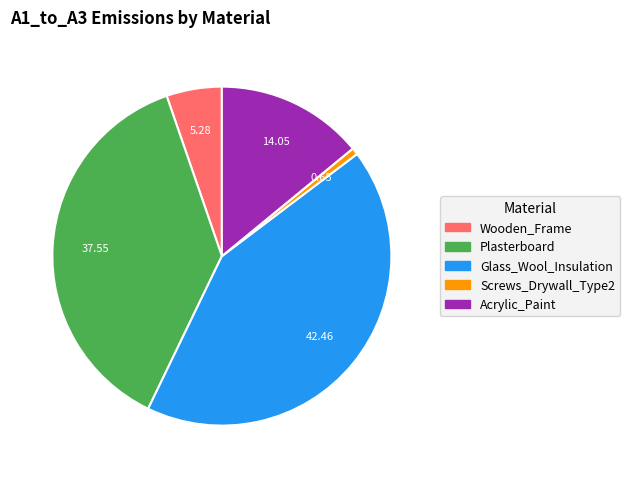

Between Plasterboard and Glass_Wool_Insulation, which is larger?

Glass_Wool_Insulation